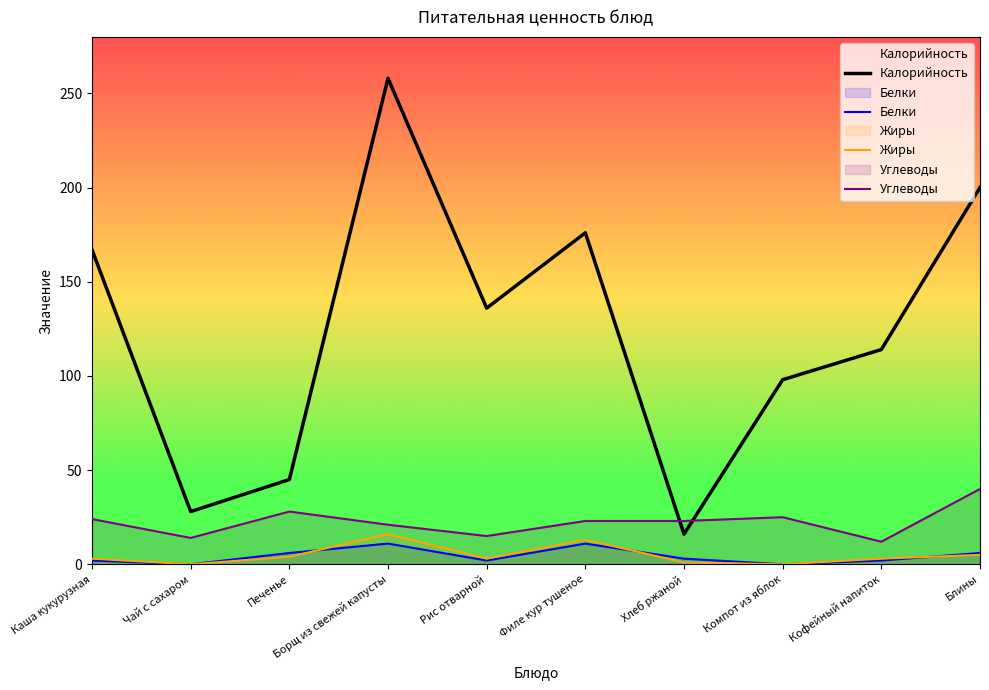

True or false: Калорийность and Белки cross at least once.

False